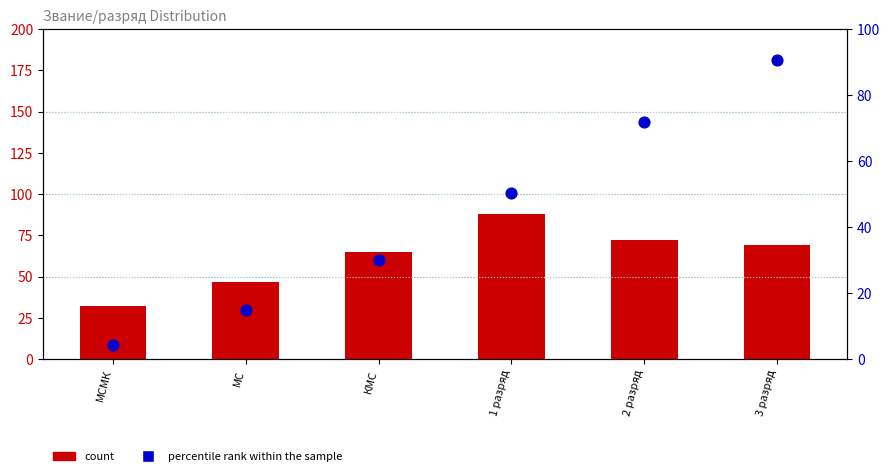

What are all the series names shown in the legend?

count, percentile rank within the sample